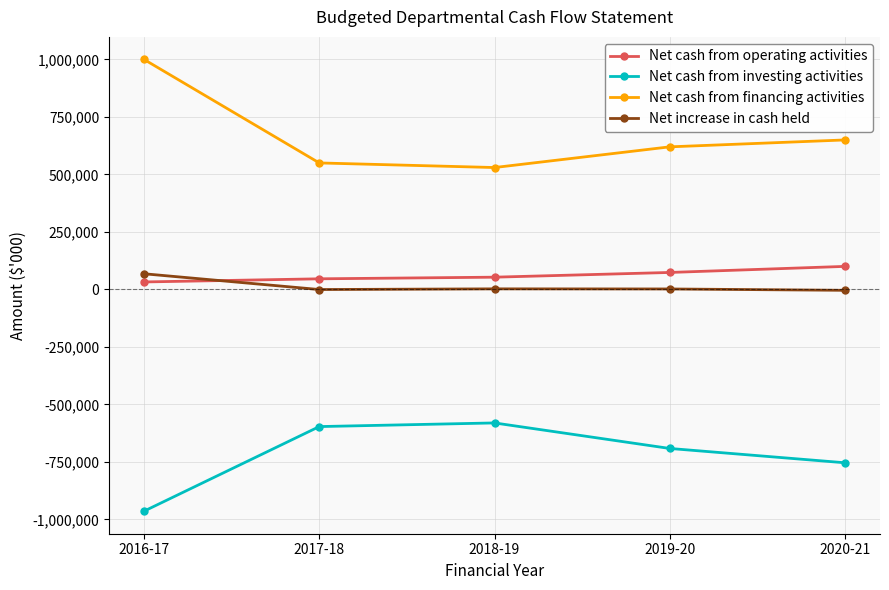

True or false: Net cash from investing activities has a value of -1055855 at 2017-18.

False